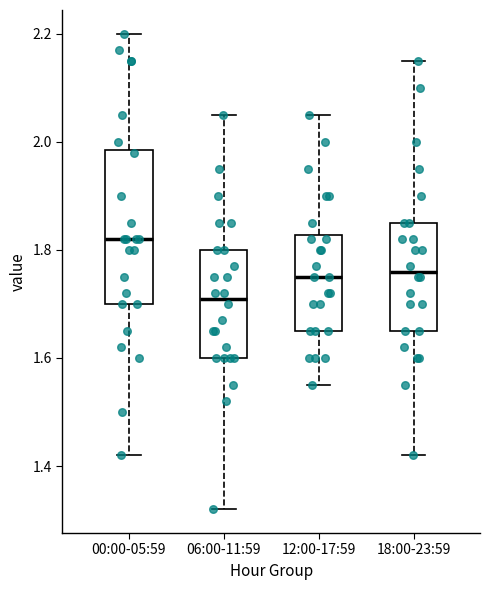

Where does the upper whisker of the box for 00:00-05:59 end on the y-axis? The values are not printed on the chart, so give them approximately, as read against the axis.

2.20